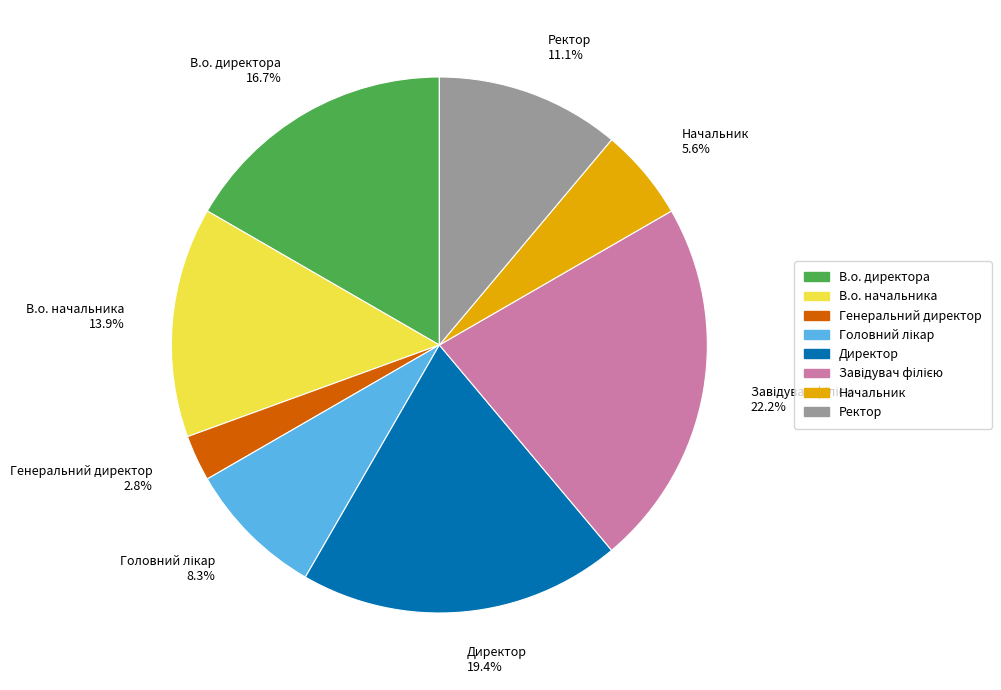

Is В.о. директора 16.7% the majority of the pie?

No